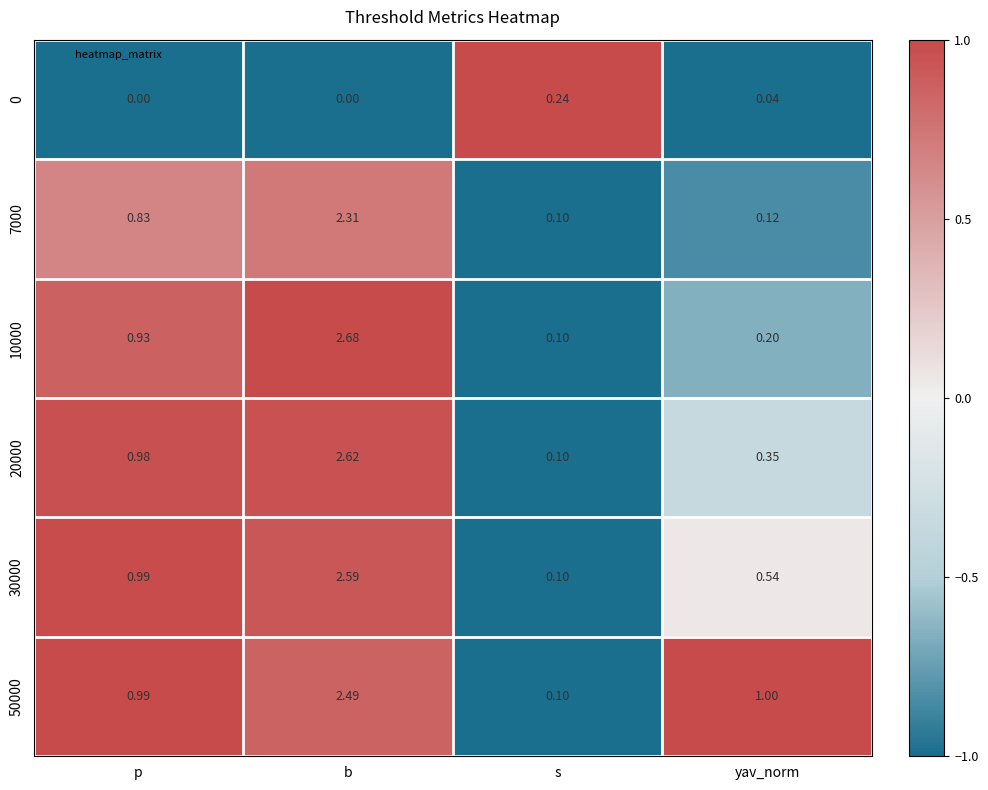

Where is 50000 nearest to the value 1?

yav_norm